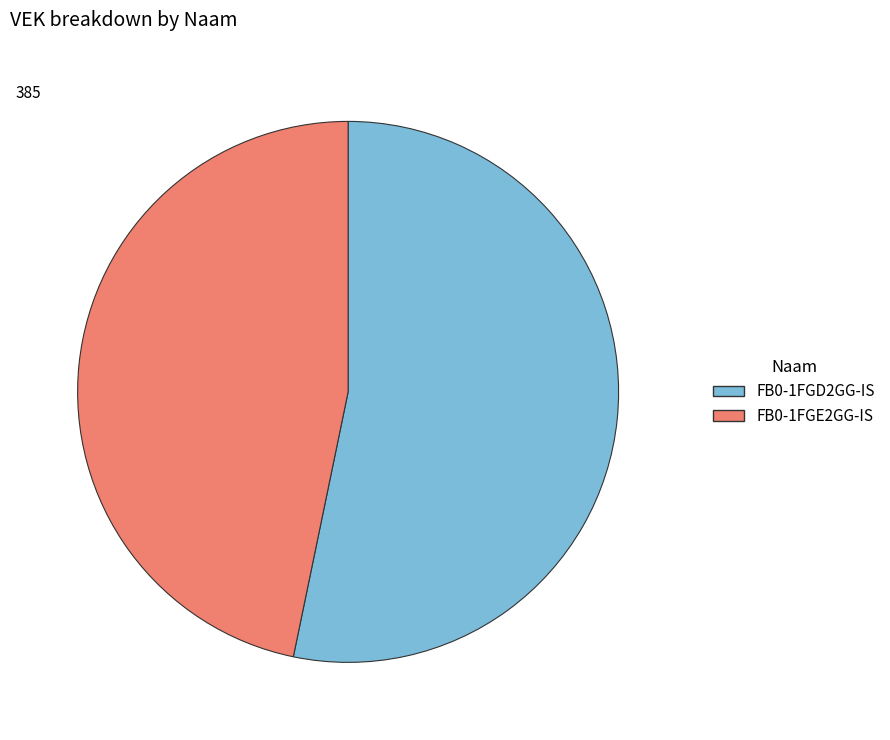

Is it true that FB0-1FGE2GG-IS is 47% of the pie?

True